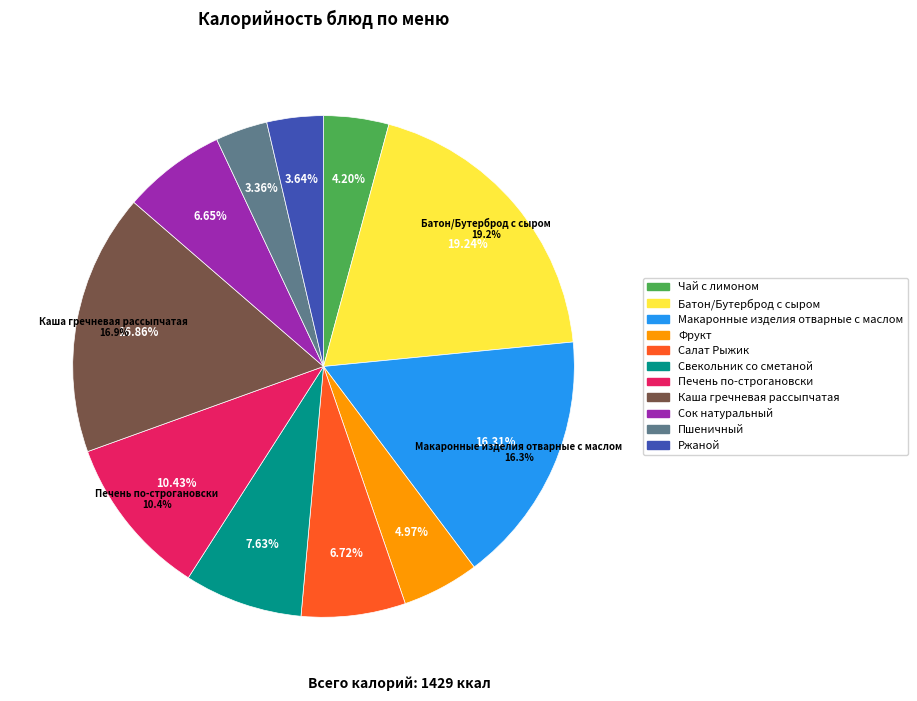

Count the number of slices in the pie.

11